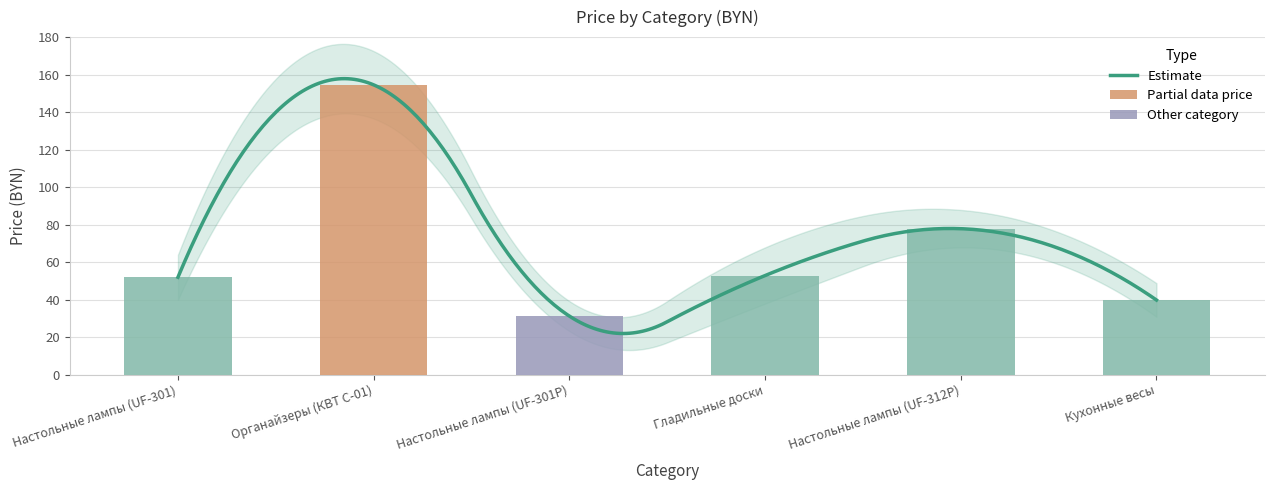

What is the label of the 6th bar from the left?

Кухонные весы